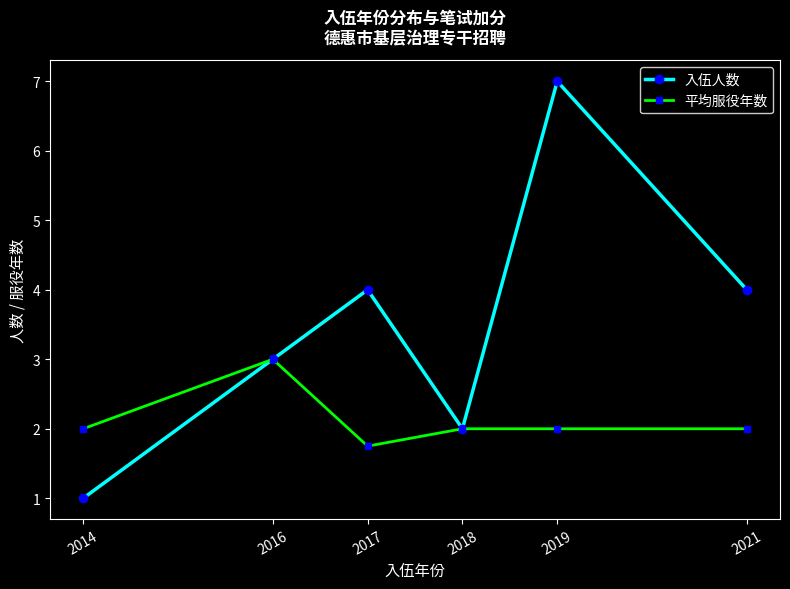

At which category does 平均服役年数 reach its first local valley?

2017